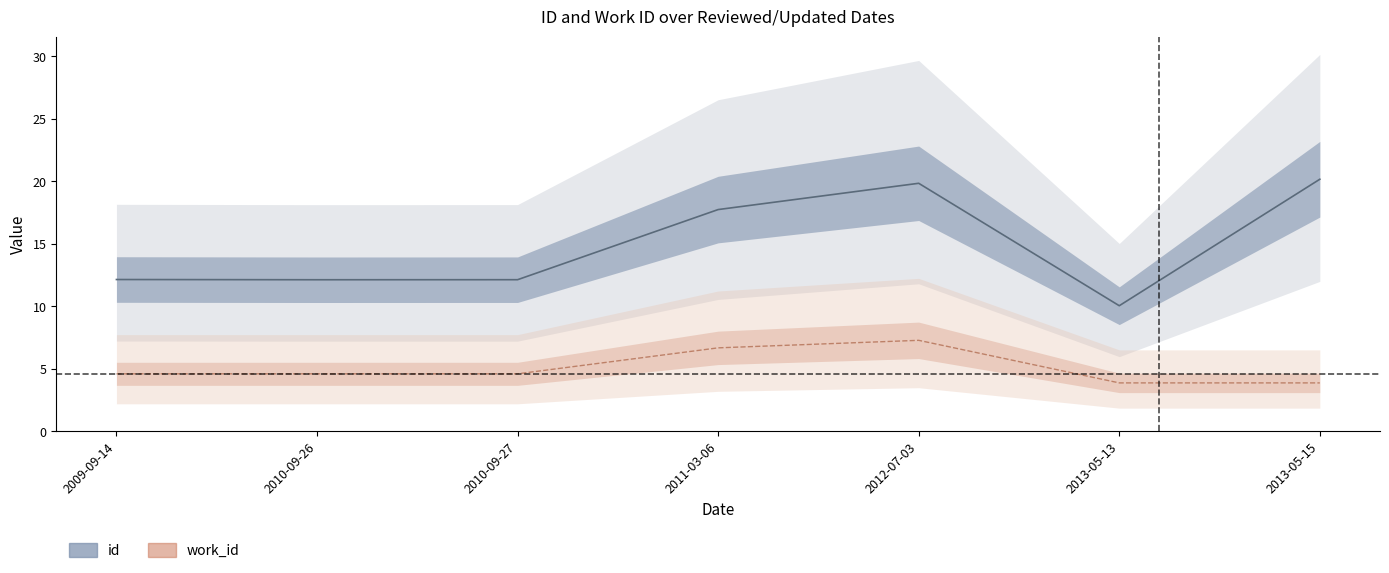

Does the chart display data point markers on the line(s)?

No